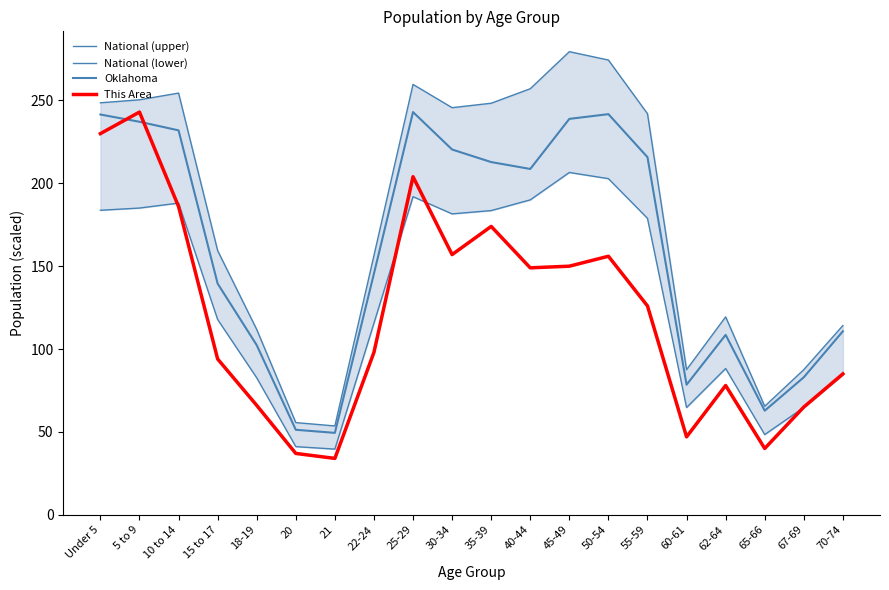

True or false: This Area and National (upper) intersect in this chart.

False